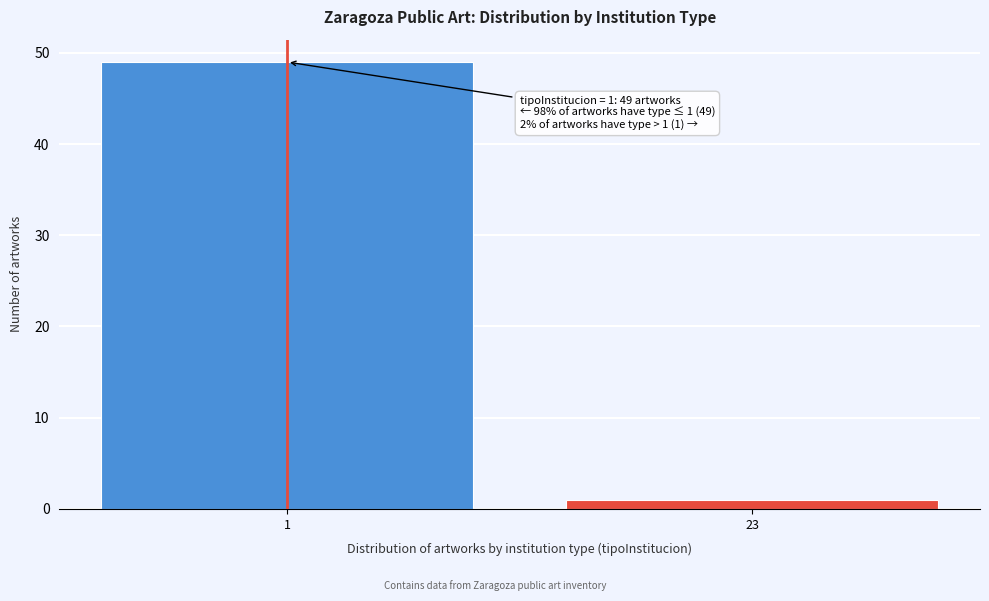

Reading right to left, list all the values displayed in this chart.

23=1	1=49